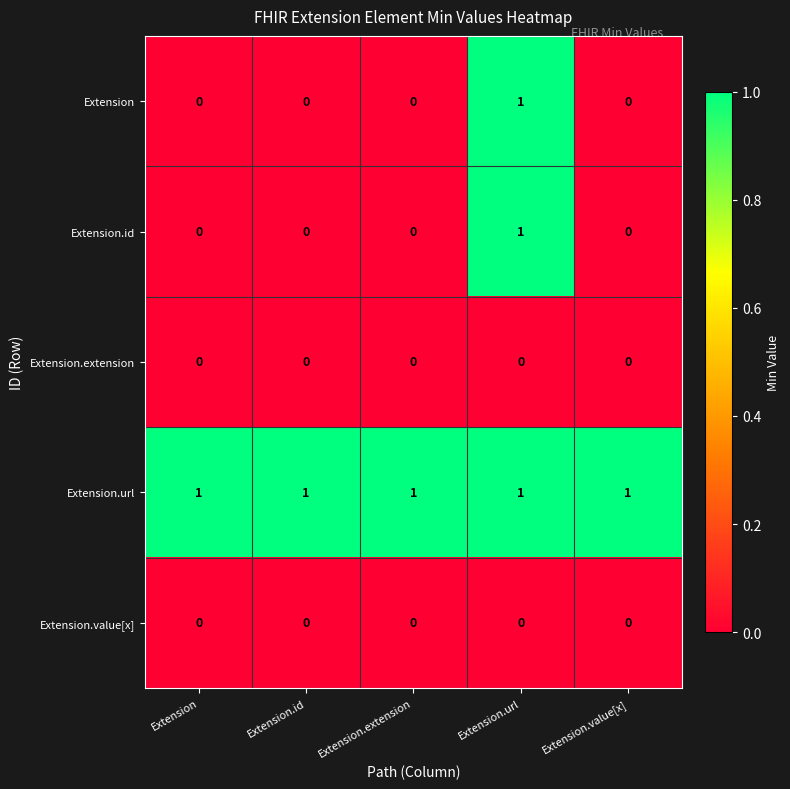

Reading right to left, list all the values displayed in this chart.

Extension: Extension.value[x]=0	Extension.url=1	Extension.extension=0	Extension.id=0	Extension=0
Extension.id: Extension.value[x]=0	Extension.url=1	Extension.extension=0	Extension.id=0	Extension=0
Extension.extension: Extension.value[x]=0	Extension.url=0	Extension.extension=0	Extension.id=0	Extension=0
Extension.url: Extension.value[x]=1	Extension.url=1	Extension.extension=1	Extension.id=1	Extension=1
Extension.value[x]: Extension.value[x]=0	Extension.url=0	Extension.extension=0	Extension.id=0	Extension=0